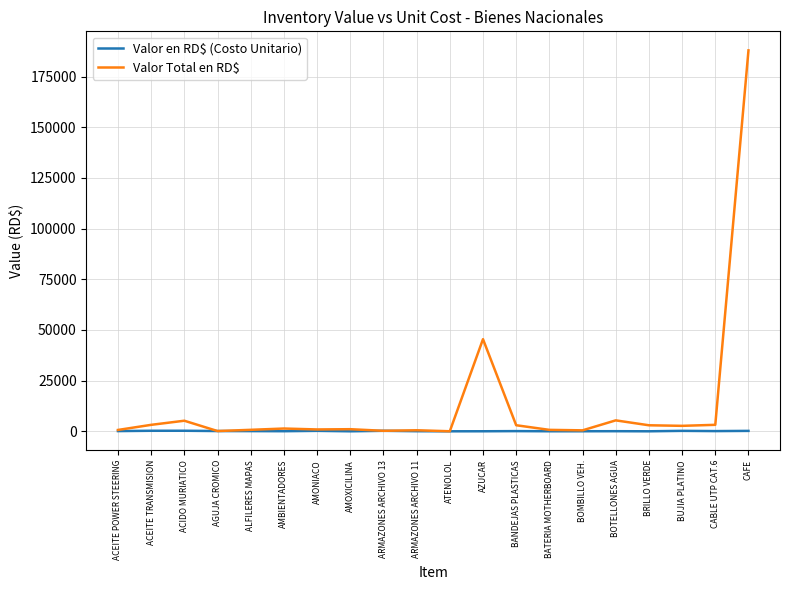

What position from the left is ALFILERES MAPAS?

5